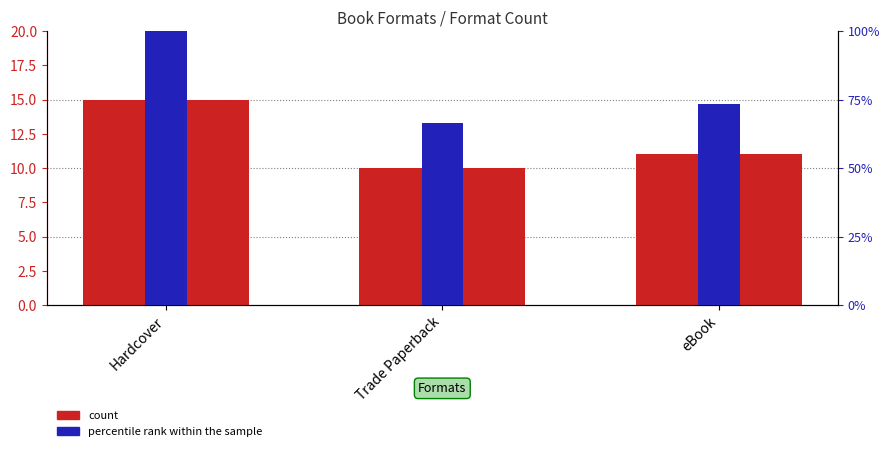

What are all the series names shown in the legend?

count, percentile rank within the sample